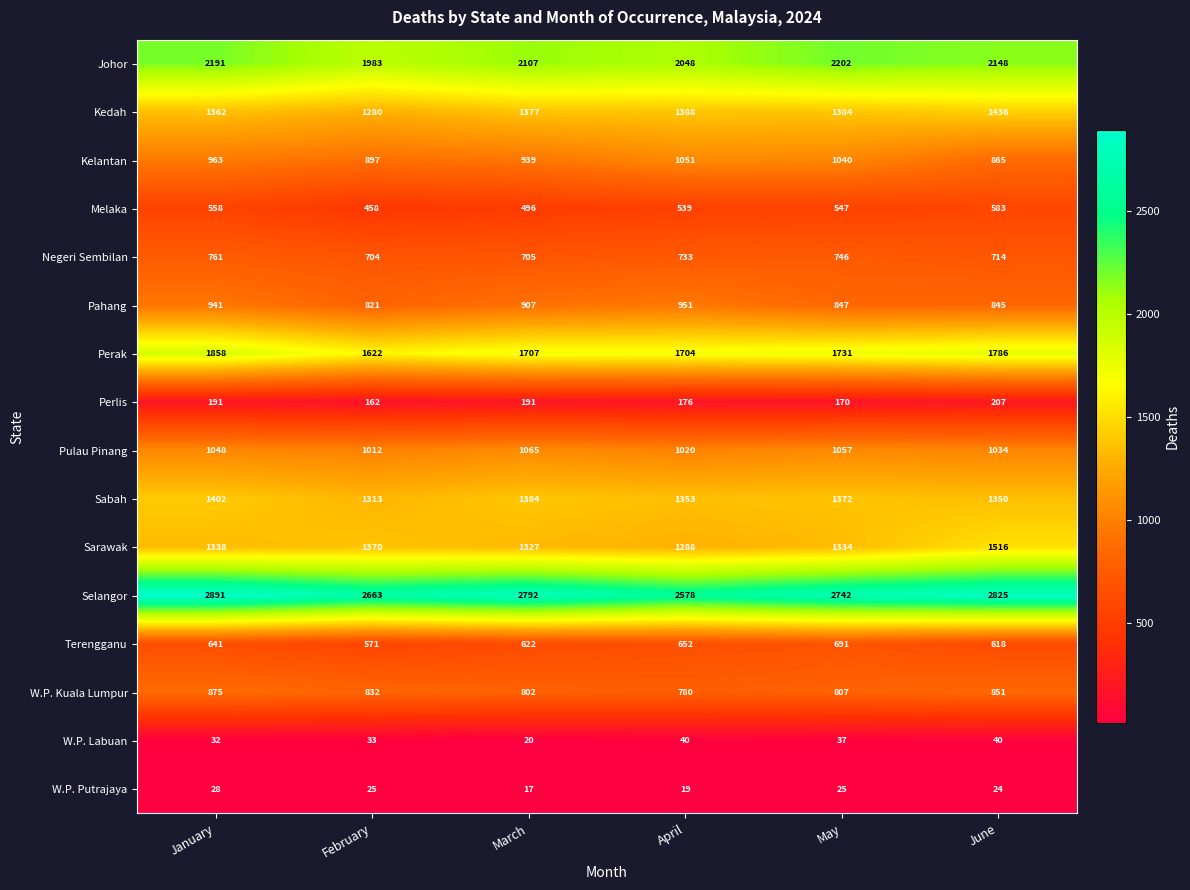

Where is Selangor nearest to the value 2734?

May